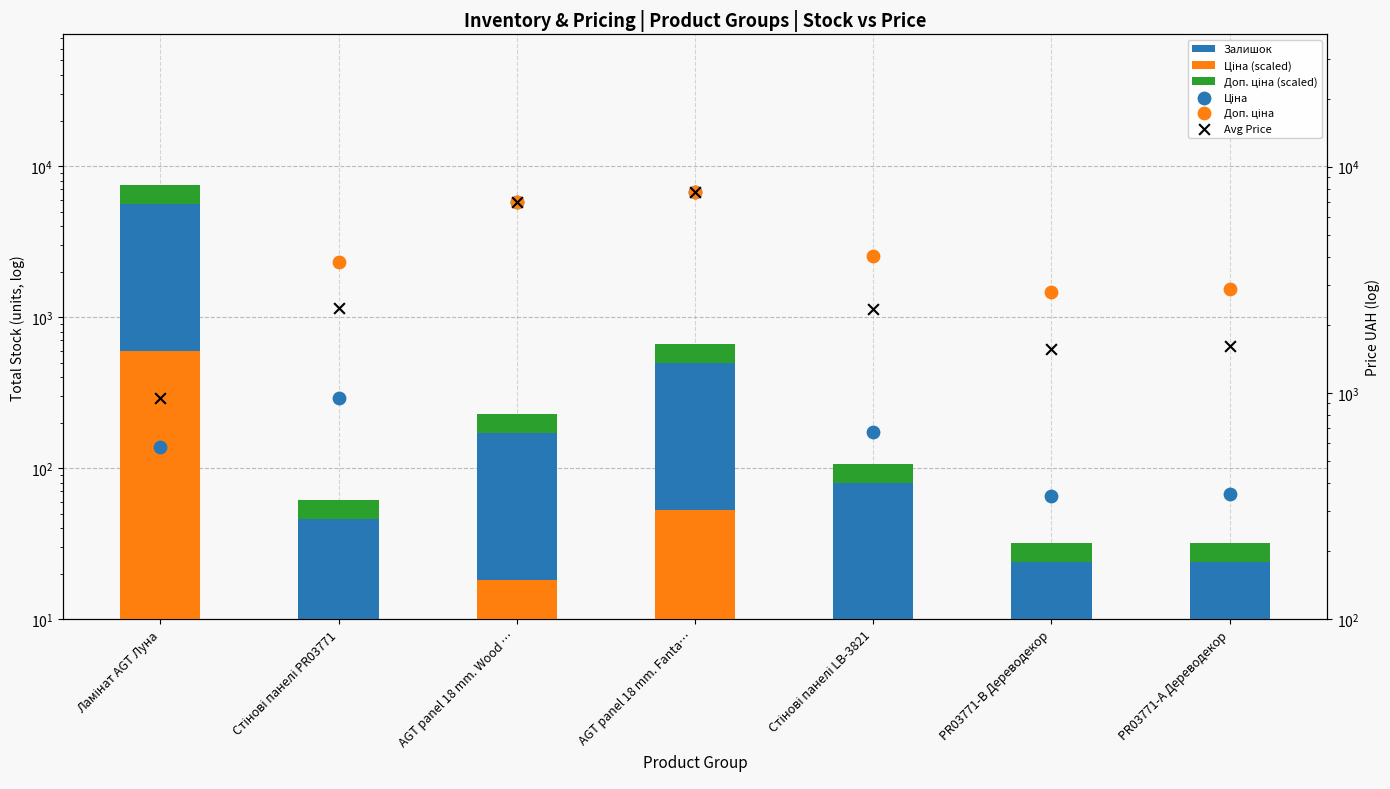

What is the total value across all series at AGT panel 18 mm. Wood …?

14307.2